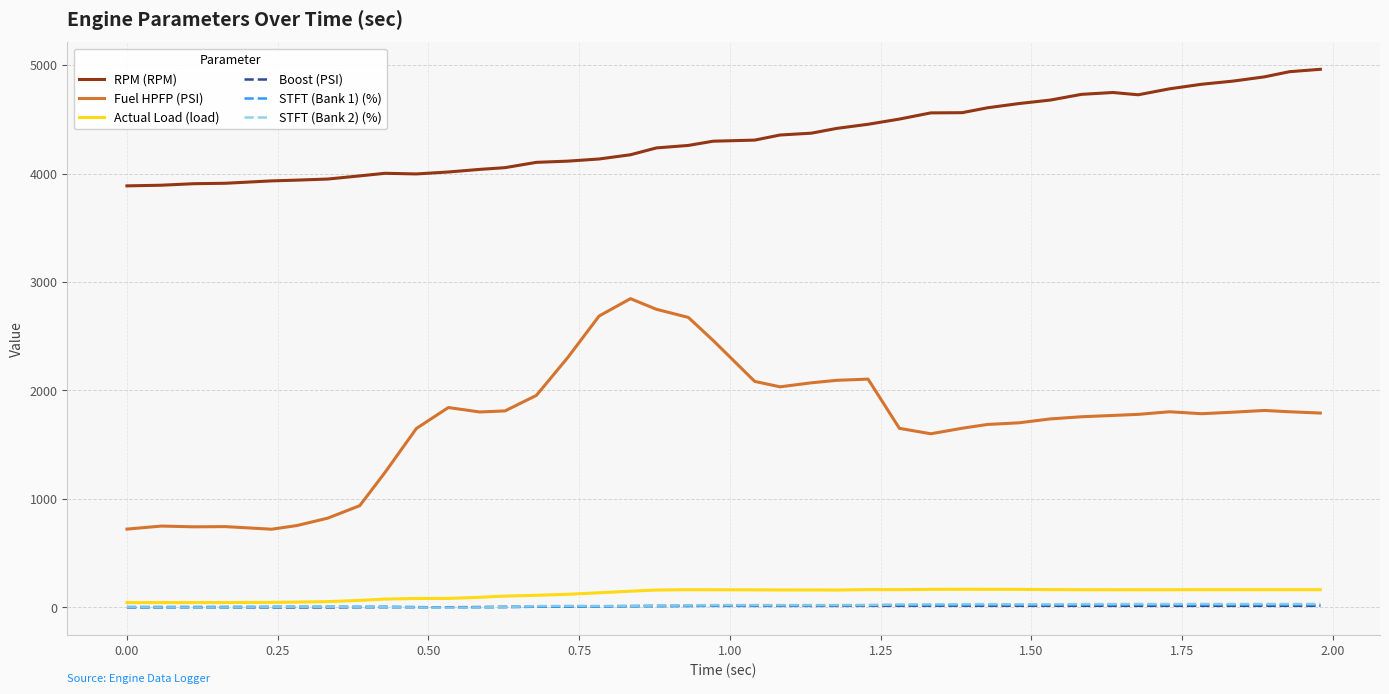

What are all the series names shown in the legend?

RPM (RPM), Fuel HPFP (PSI), Actual Load (load), Boost (PSI), STFT (Bank 1) (%), STFT (Bank 2) (%)